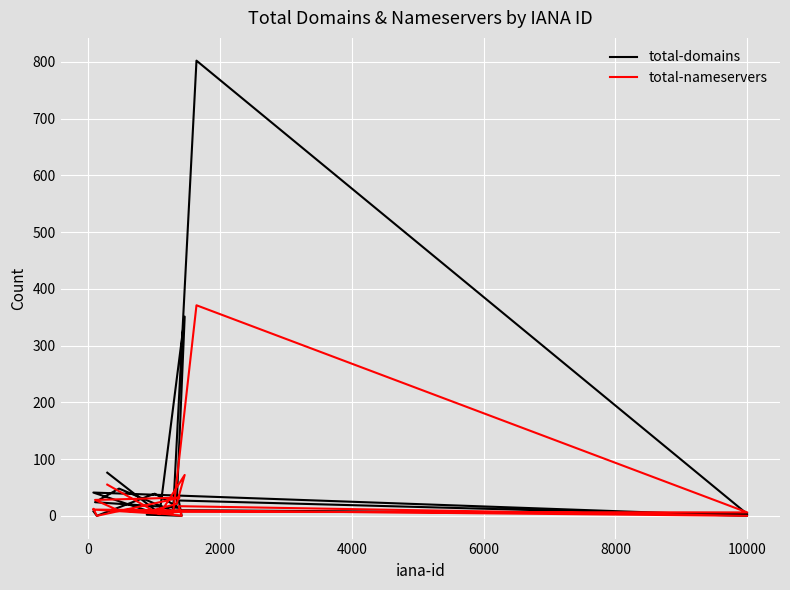

How many lines are shown in the chart?

2